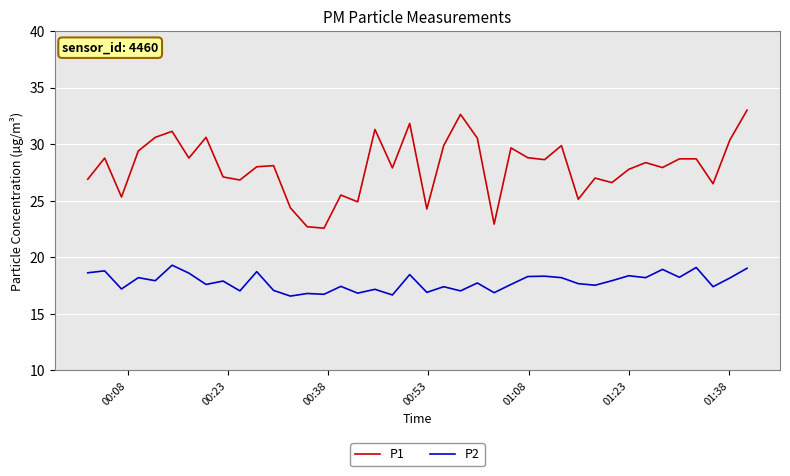

List the series in order of their overall mean, highest first.

P1, P2